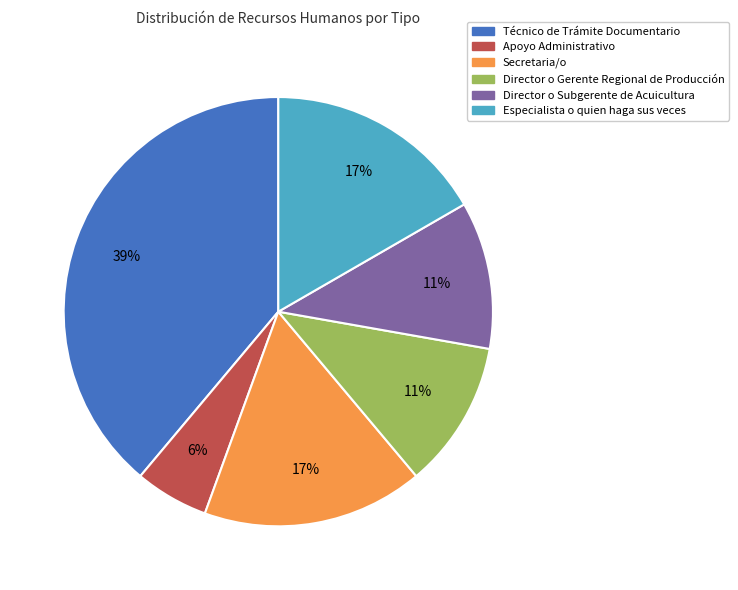

Is there any slice that represents more than half of the pie?

No